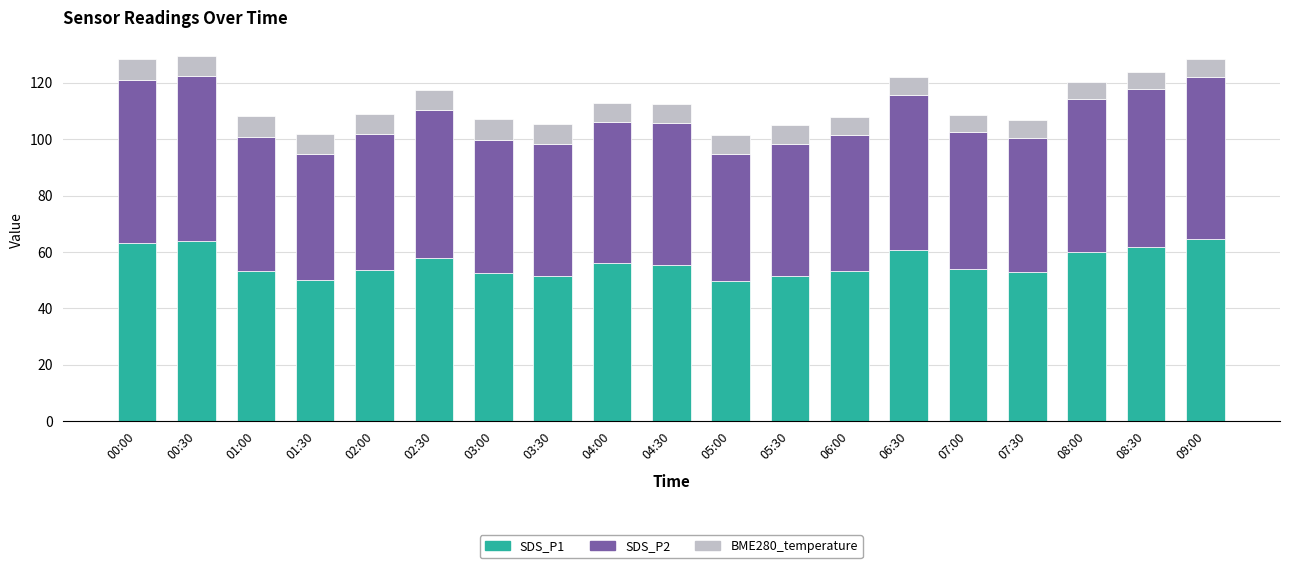

What is the average value of the SDS_P1 series?

56.1